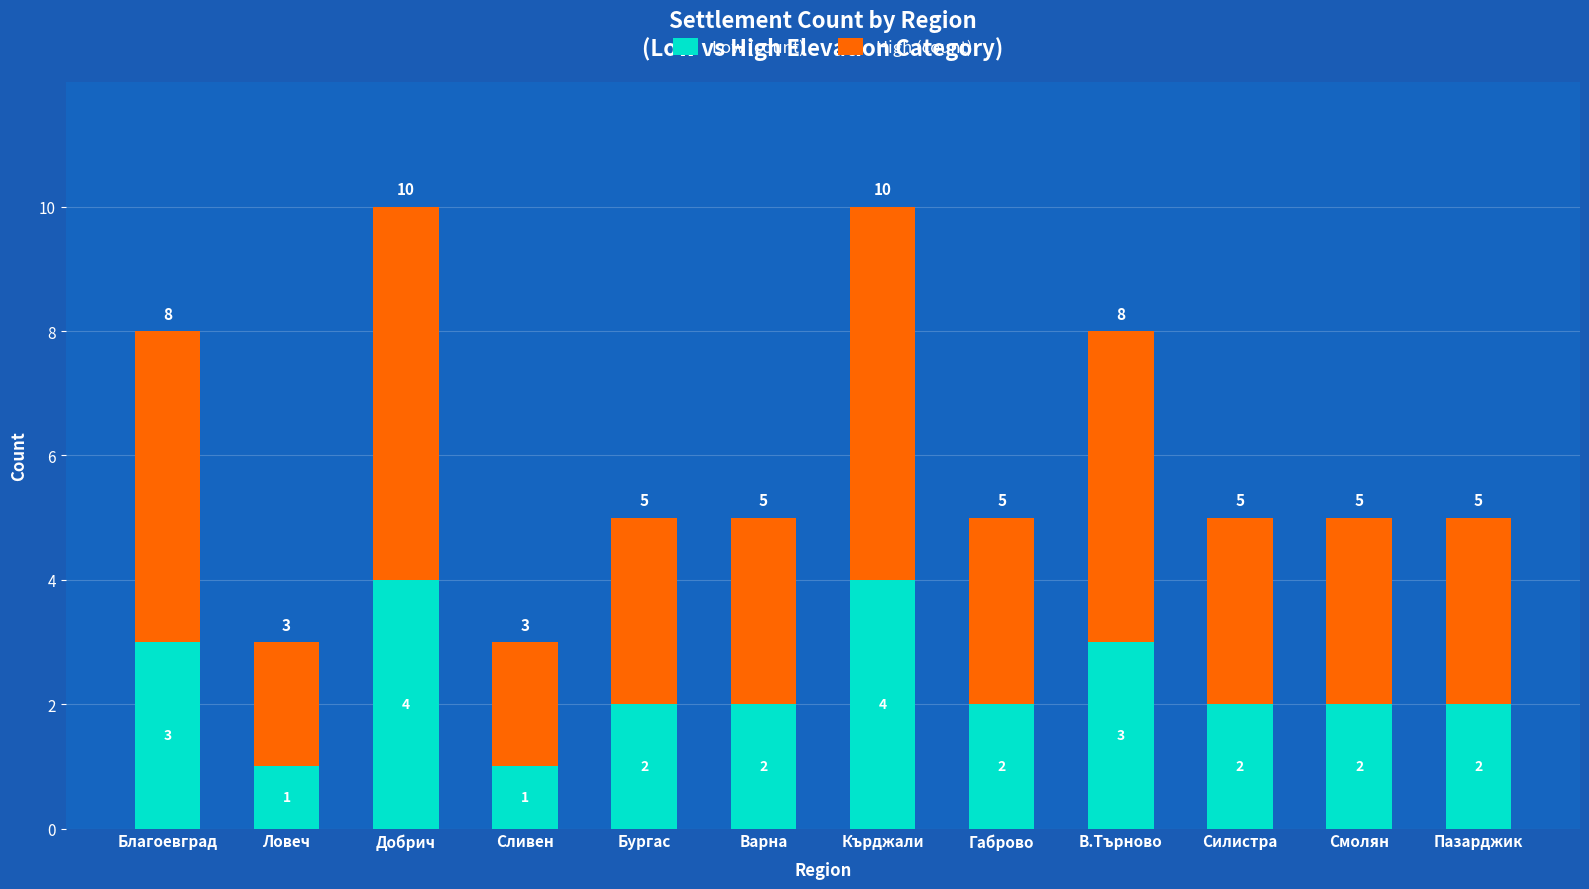

What is the total value across all series at Ловеч?

3